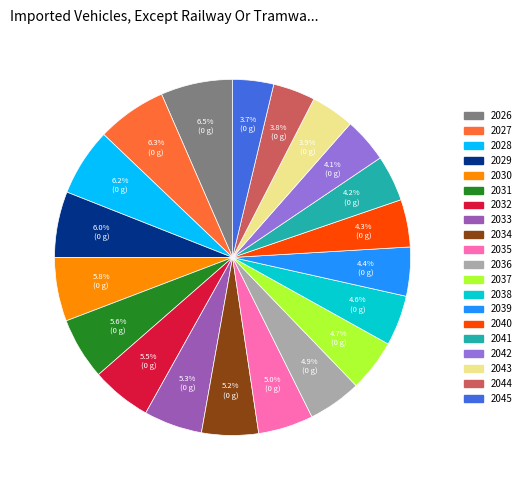

To the nearest percent, what is the combined percentage of 2027 and 2033?

12%